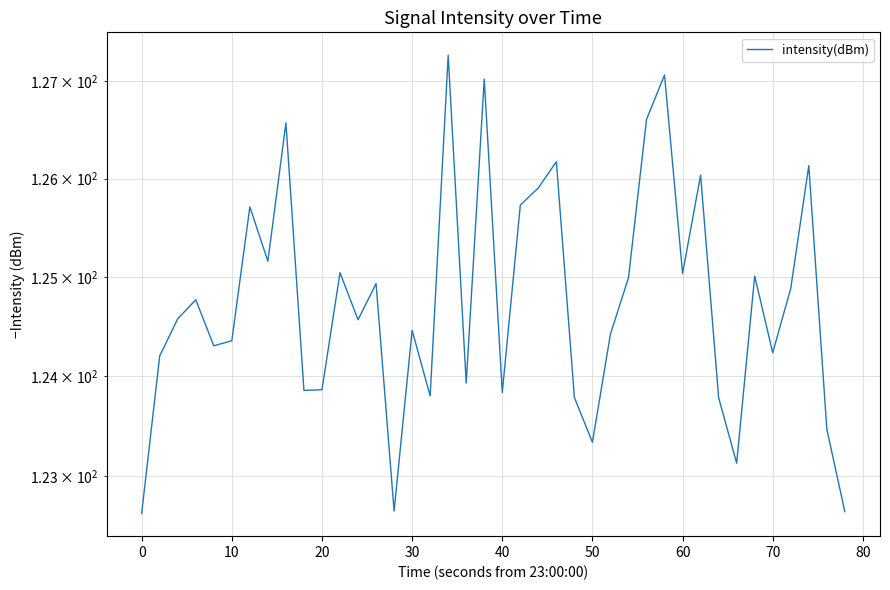

True or false: the data shows 211.9 at 37.

False